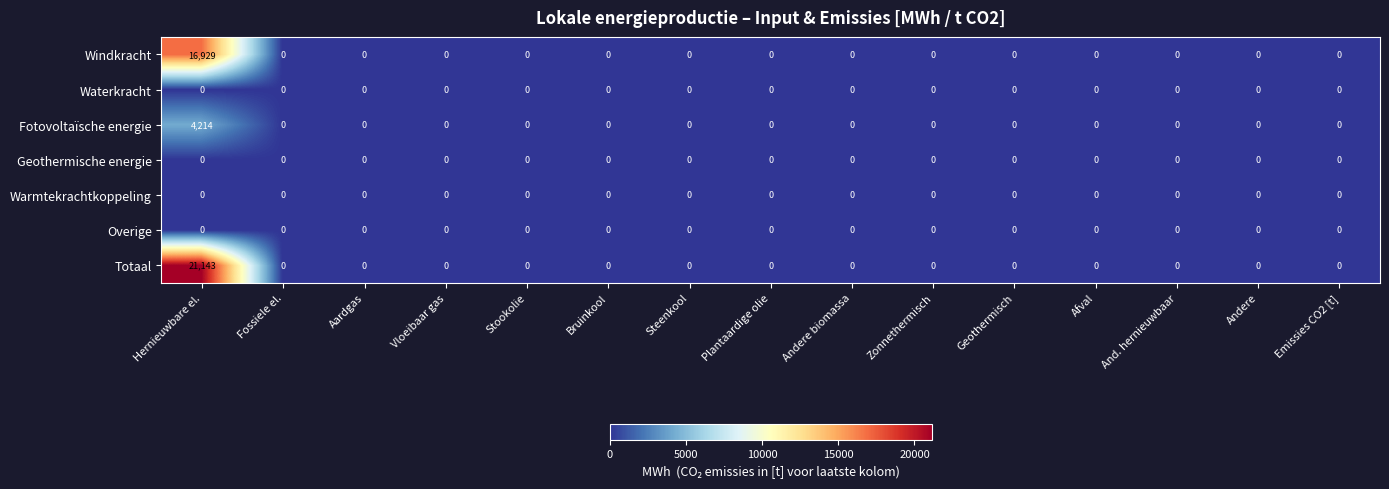

The value of Totaal at Geothermisch is -11248. True or false?

False